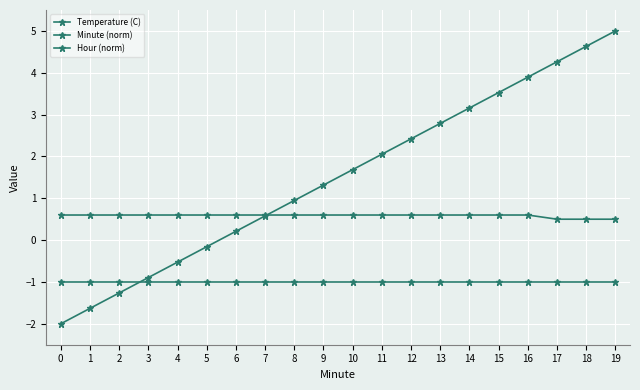

How many values in Minute (norm) are below zero?

6